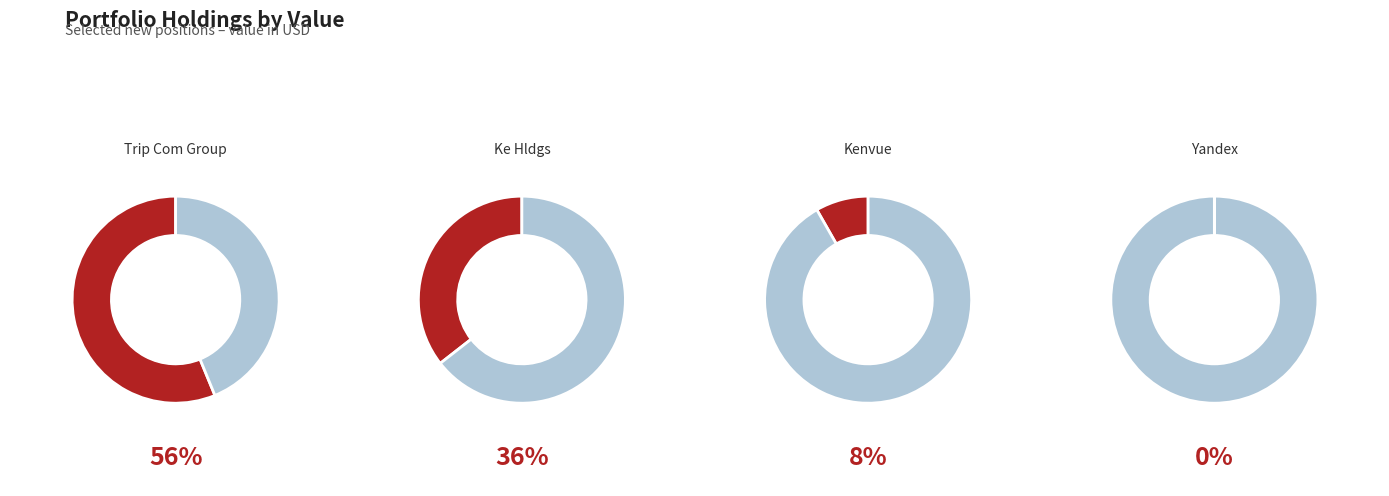

To the nearest percent, what is the difference between the KENVUE INC and KE HLDGS INC slice percentages?

27%